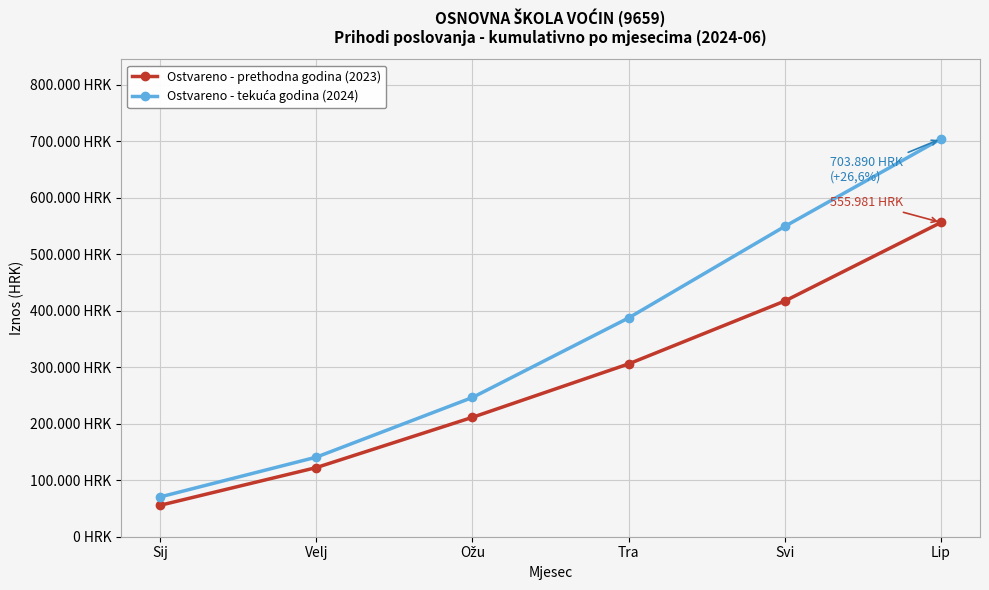

List the labels in order of Ostvareno - prethodna godina (2023) value, largest first.

Lip, Svi, Tra, Ožu, Velj, Sij